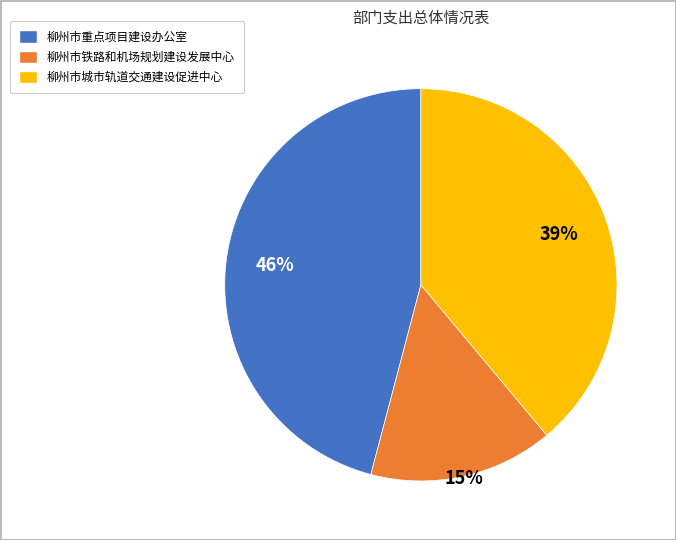

To the nearest percent, what is the average slice percentage?

33%